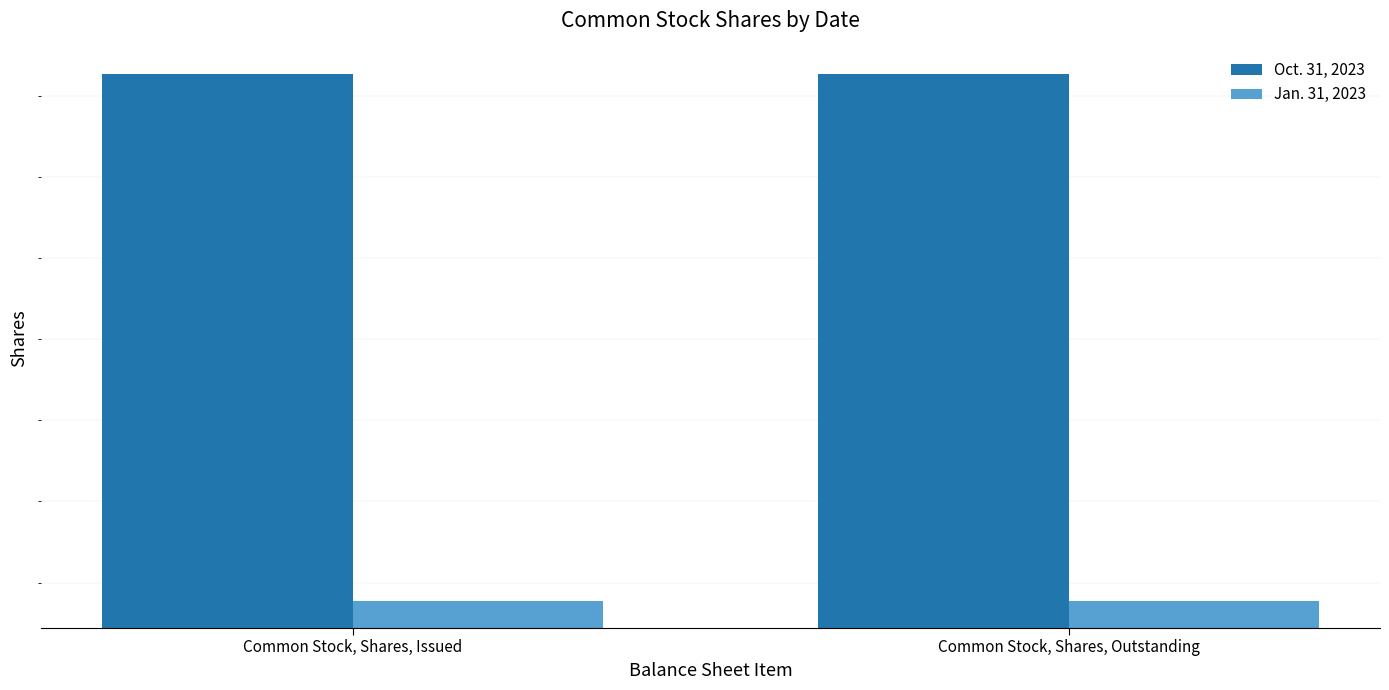

List the series in order of their peak value, highest first.

Oct. 31, 2023, Jan. 31, 2023